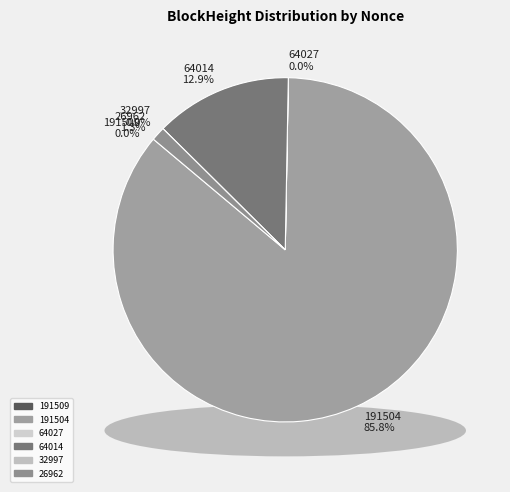

Which slice represents more than half of the pie?

191504